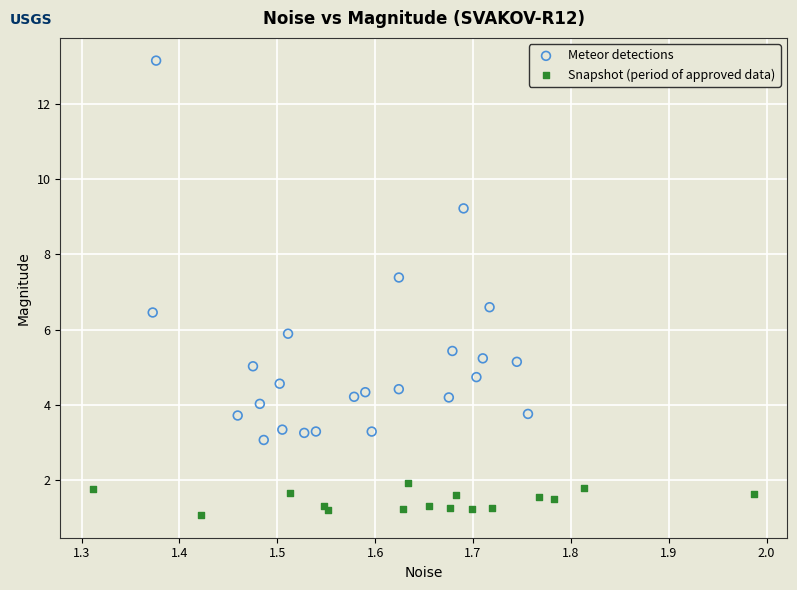

Which series reaches the minimum Y coordinate?

Snapshot (period of approved data)